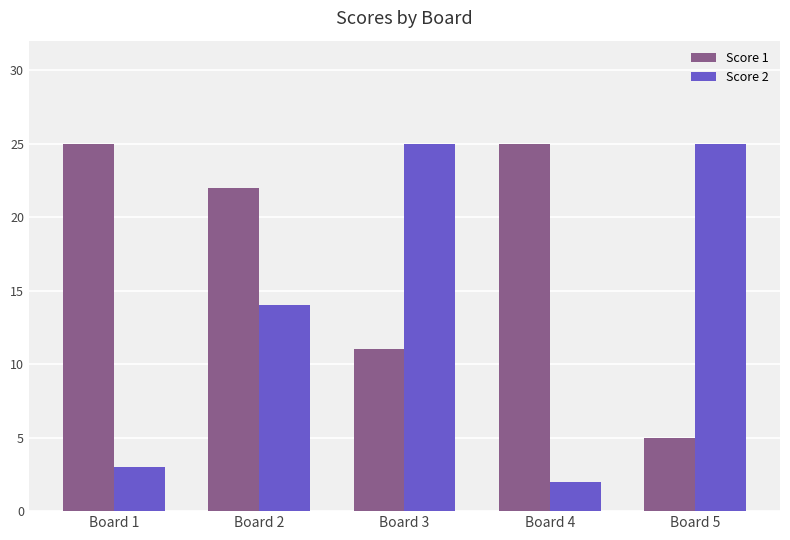

What is the average value of the Score 1 series?

18